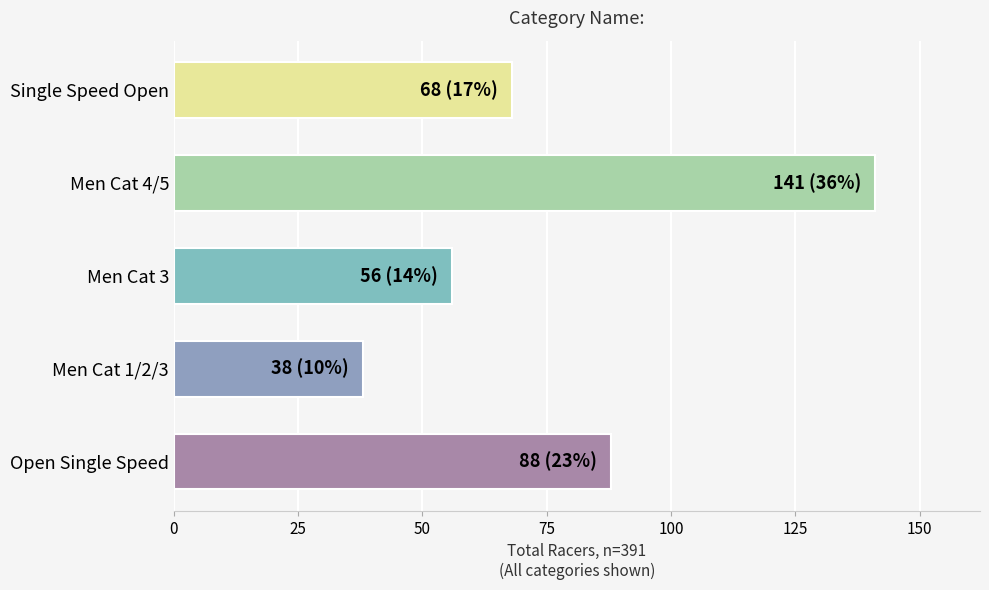

What is the change in value from Men Cat 4/5 to Open Single Speed?

-53